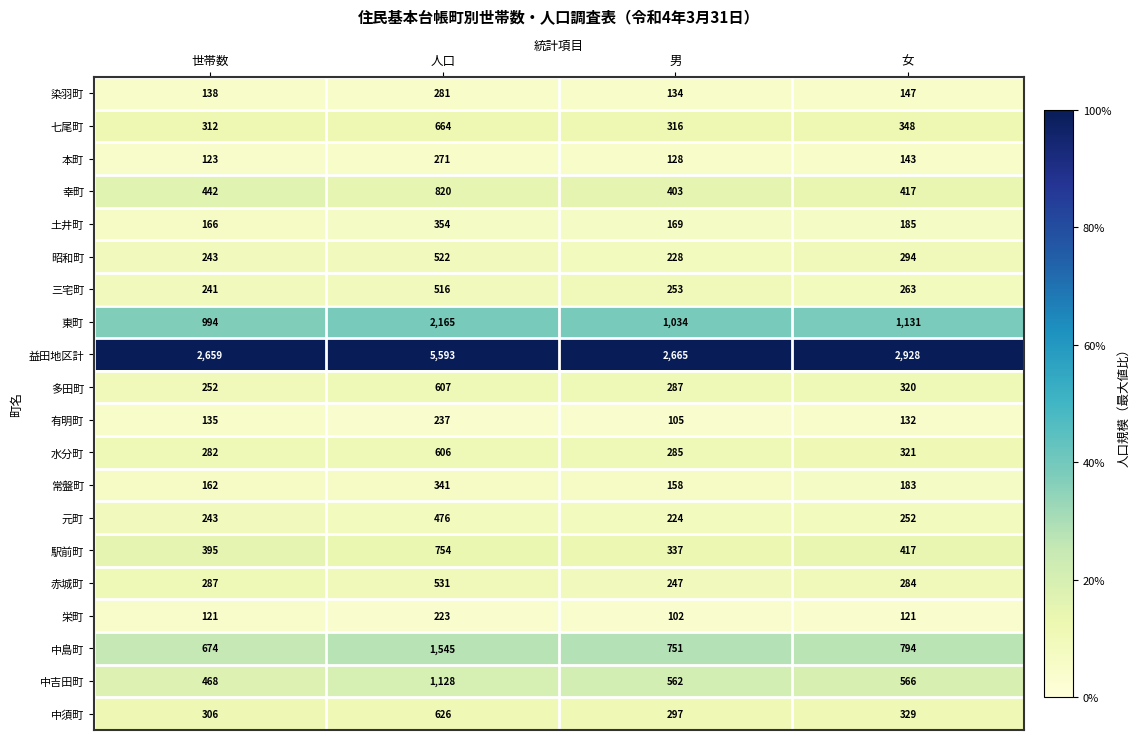

What is the maximum value for 中島町?

1545